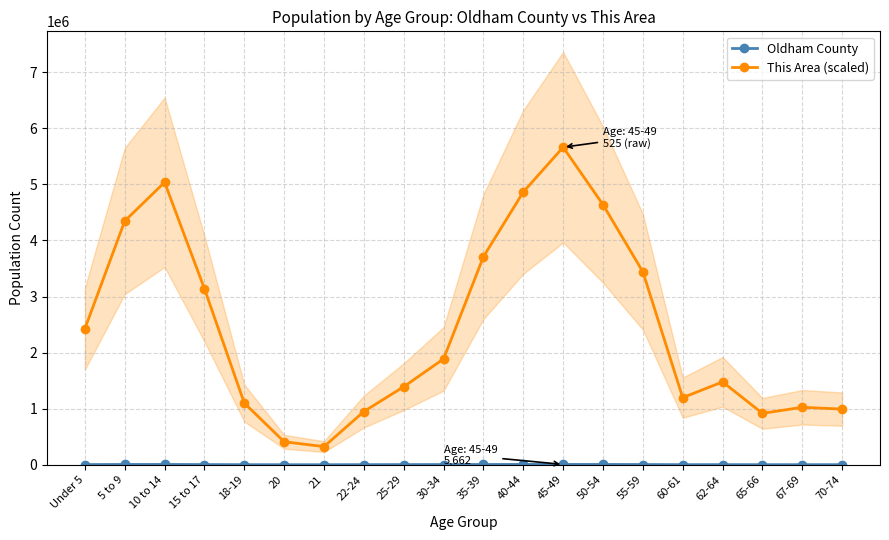

Where does the Oldham County series first go above 3119?

Under 5